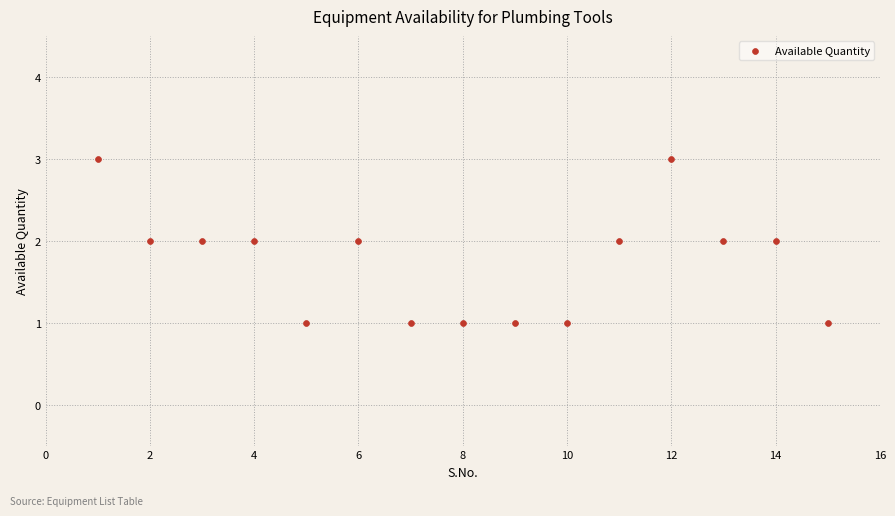

What is the range of X values (max minus min)?

14